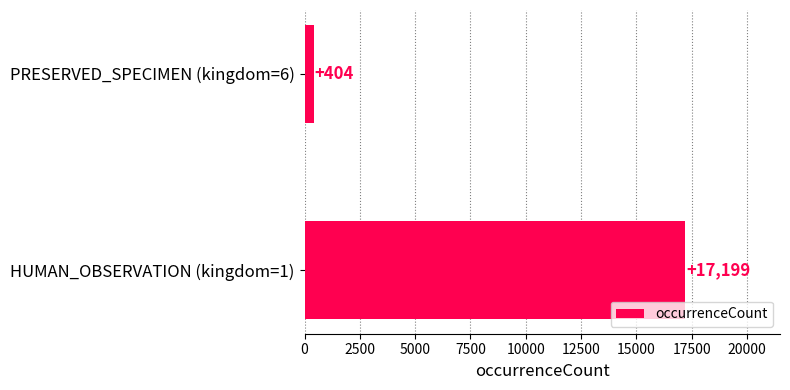

How many values are between 404 and 17199?

2